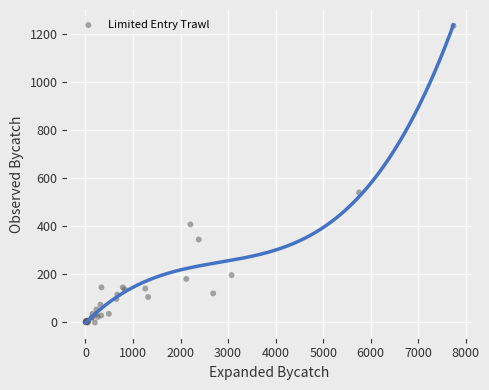

What Y value in the scatter plot is closest to 617?

541